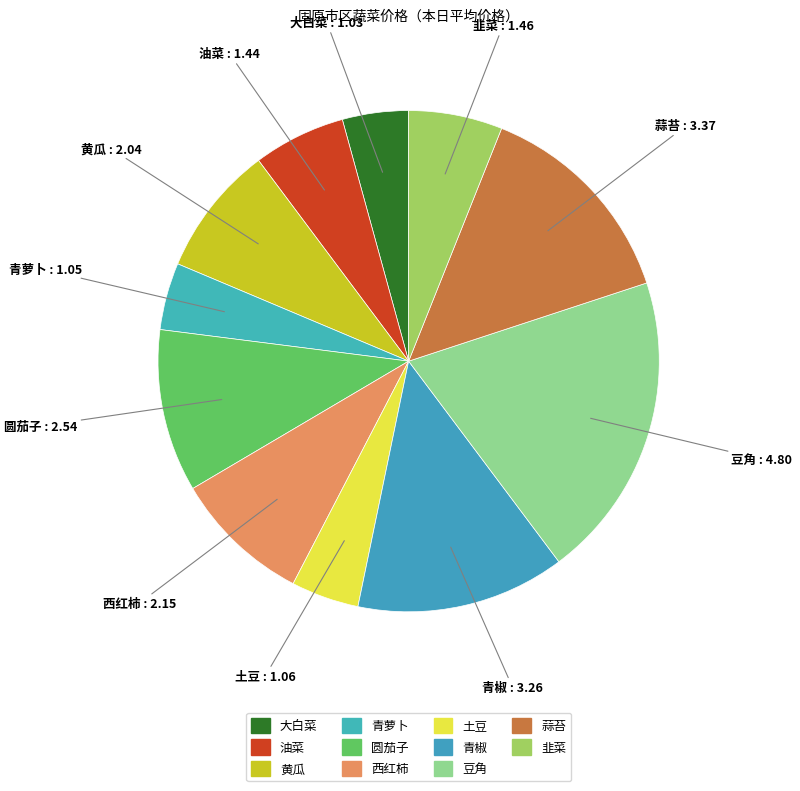

What percentage do 韭菜 and 大白菜 together represent?

10.3%